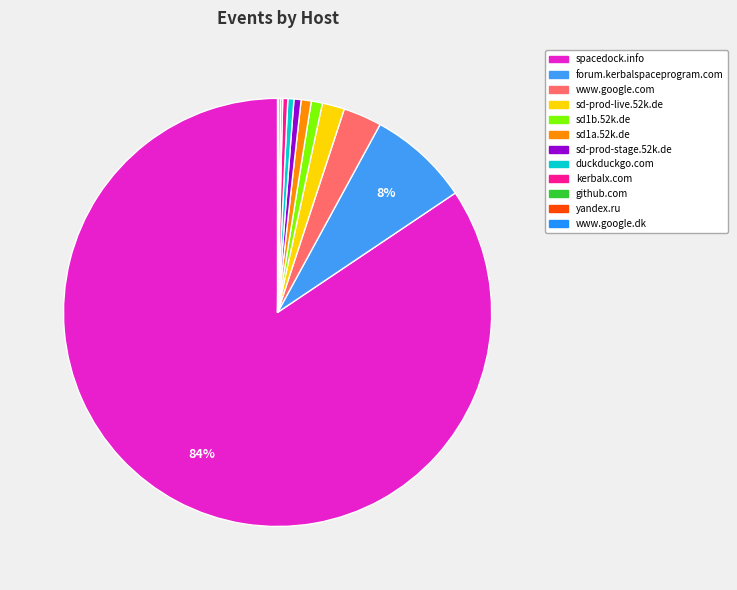

Count the number of slices in the pie.

12